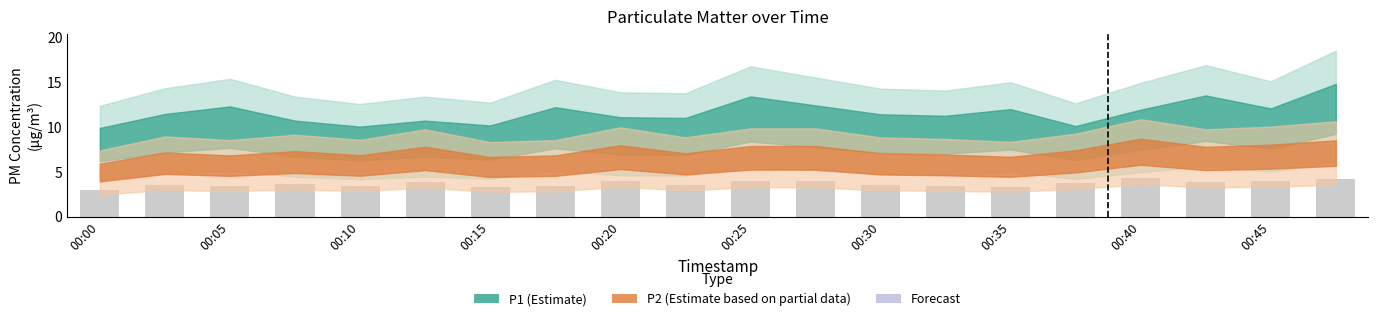

What is the smallest value displayed?

3.0